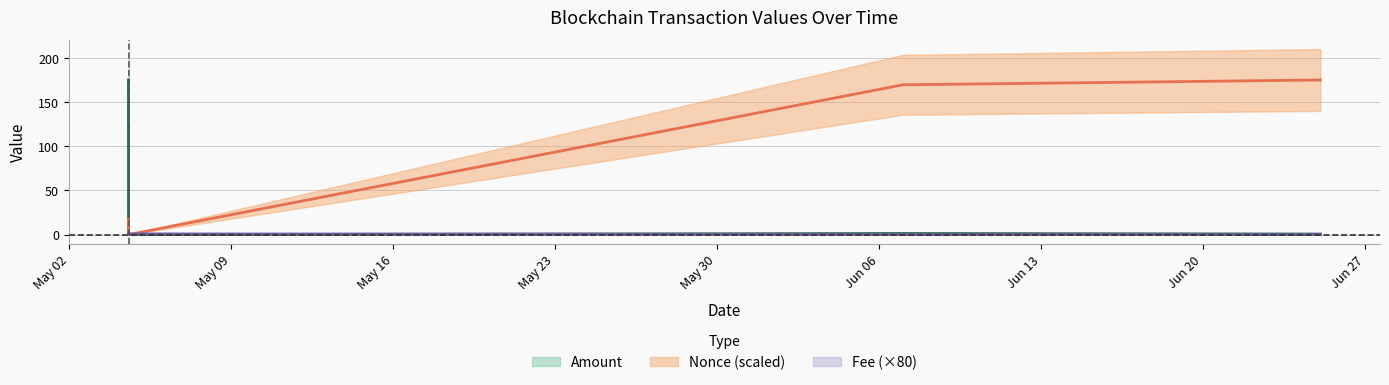

What value does the Amount series have at 2024-06-07 00:48:00?

1.3